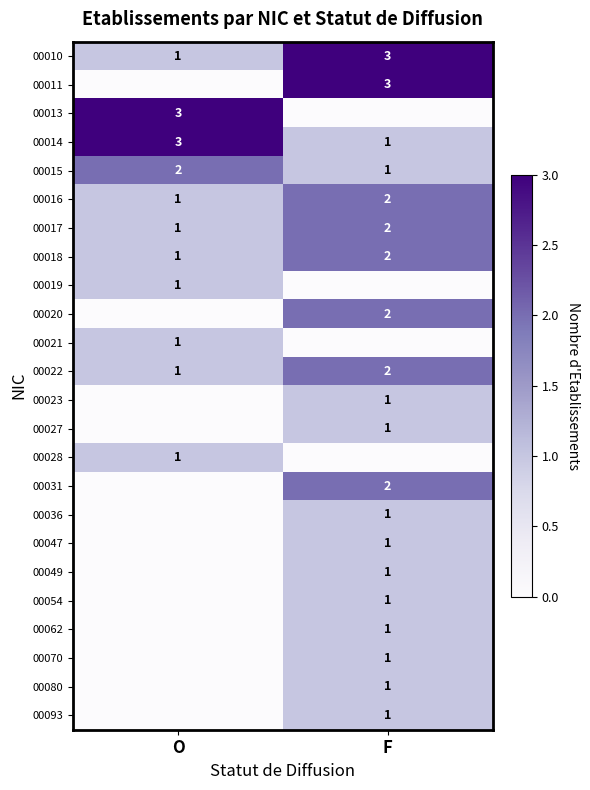

List the series in order of their peak value, lowest first.

00019, 00021, 00023, 00027, 00028, 00036, 00047, 00049, 00054, 00062, 00070, 00080, 00093, 00015, 00016, 00017, 00018, 00020, 00022, 00031, 00010, 00011, 00013, 00014